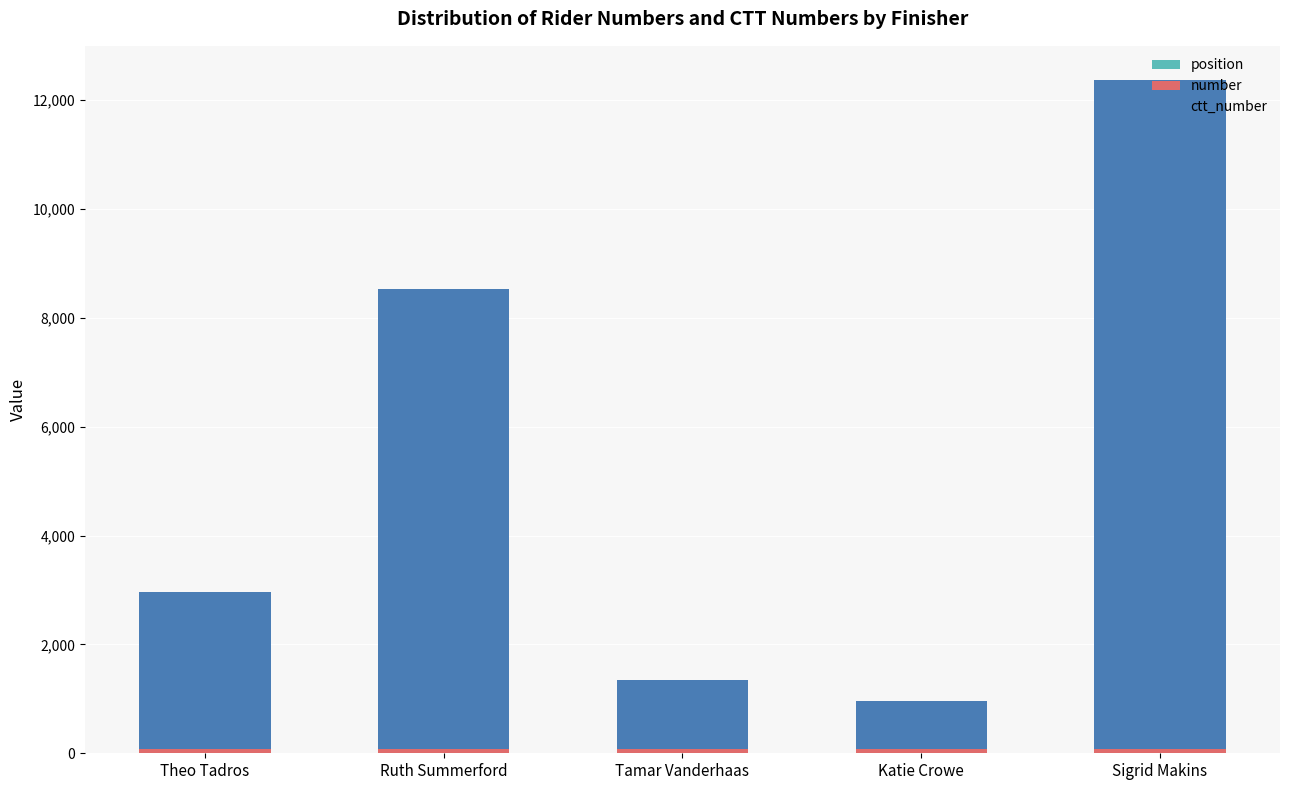

At which category is the sum across all series the highest?

Sigrid Makins